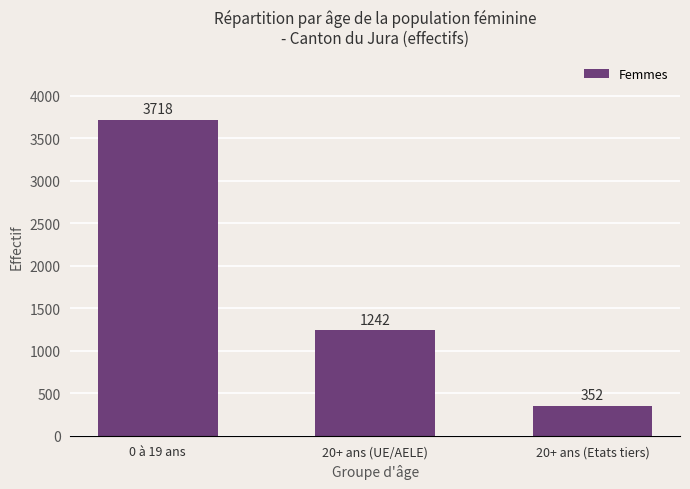

Is it true that the value at 20+ ans (UE/AELE) is 1242?

True